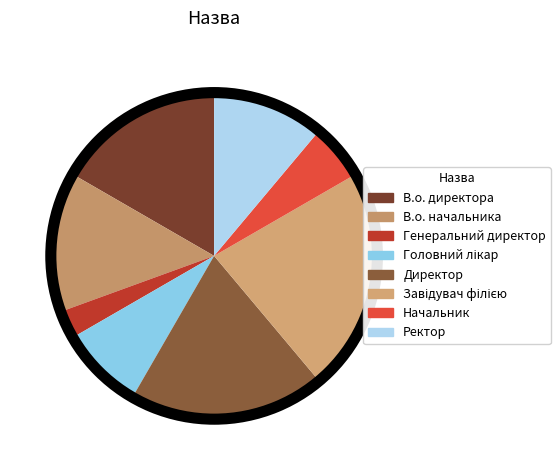

Combined, do Директор and Генеральний директор account for over 50%?

No